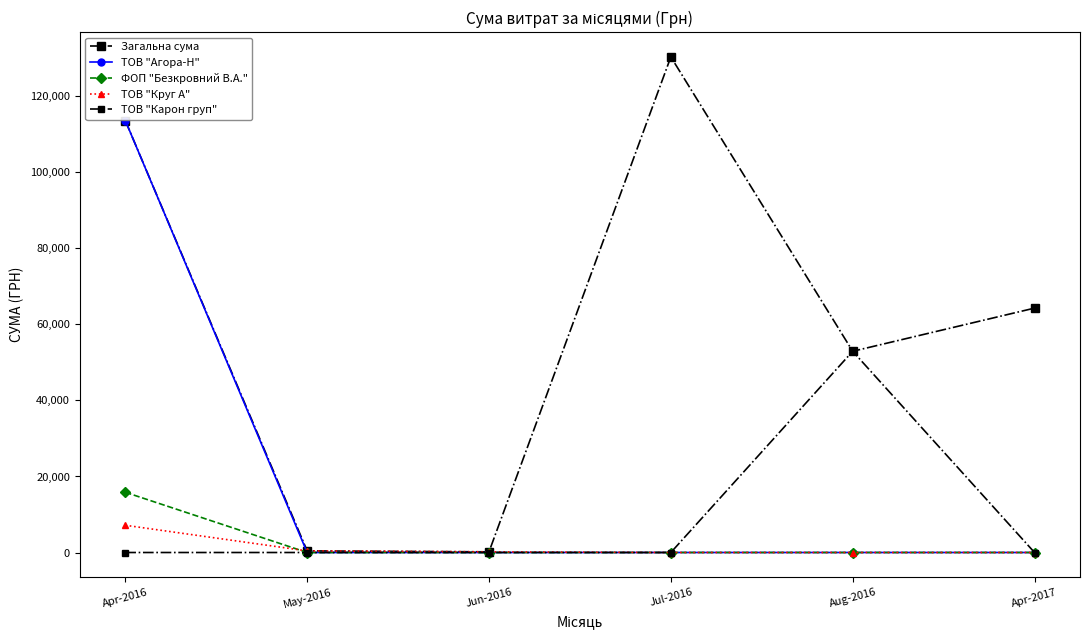

Reading right to left, extract all data points from this chart.

Загальна сума: Apr-2017=64293.0	Aug-2016=52936.8	Jul-2016=130379.7	Jun-2016=176.0	May-2016=420.0	Apr-2016=113648.7
ТОВ "Агора-Н": Apr-2017=0.0	Aug-2016=0.0	Jul-2016=0.0	Jun-2016=0.0	May-2016=0.0	Apr-2016=113648.7
ФОП "Безкровний В.А.": Apr-2017=0.0	Aug-2016=0.0	Jul-2016=0.0	Jun-2016=0.0	May-2016=0.0	Apr-2016=15846.9
ТОВ "Круг А": Apr-2017=0.0	Aug-2016=0.0	Jul-2016=0.0	Jun-2016=176.0	May-2016=420.0	Apr-2016=7165.4
ТОВ "Карон груп": Apr-2017=0.0	Aug-2016=52936.8	Jul-2016=0.0	Jun-2016=0.0	May-2016=0.0	Apr-2016=0.0